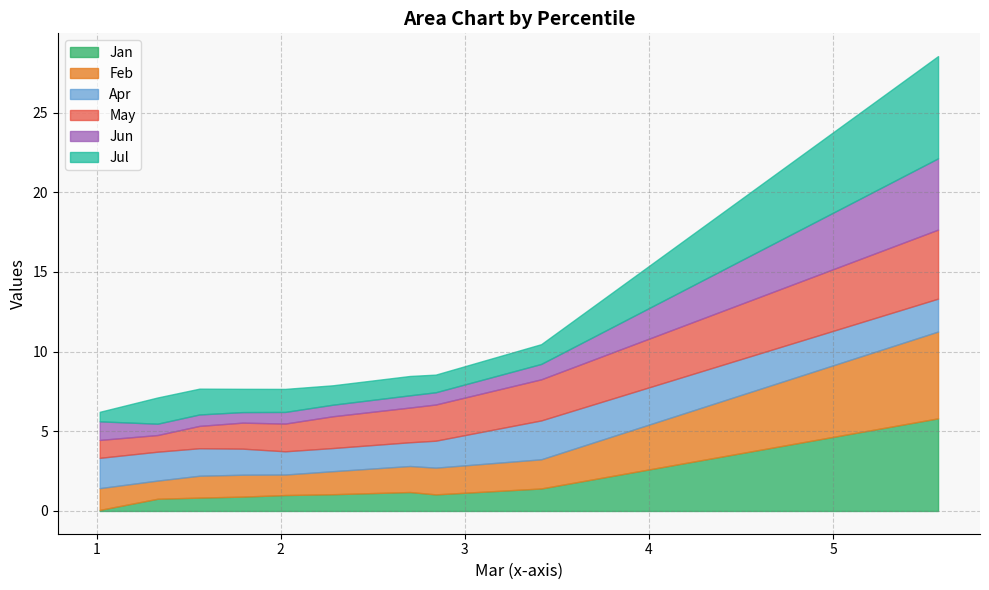

What is the maximum value for Jan?

5.8